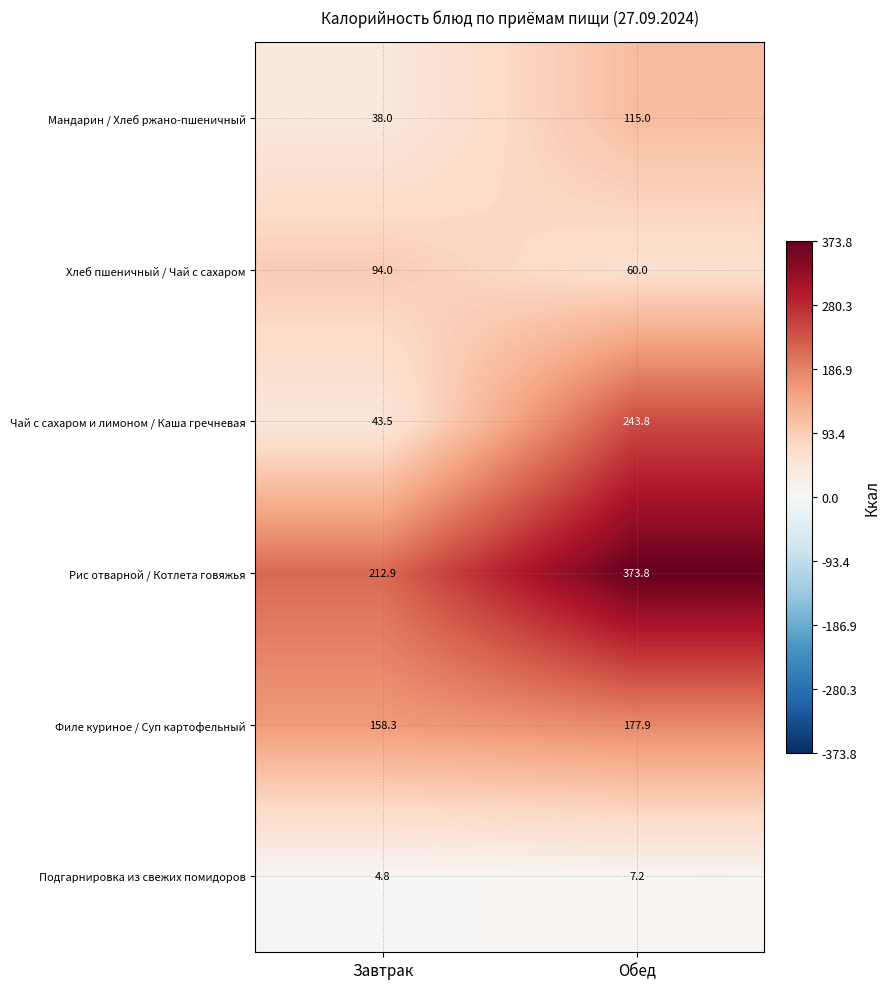

Is it true that Хлеб пшеничный / Чай с сахаром equals 94.0 at Завтрак?

True